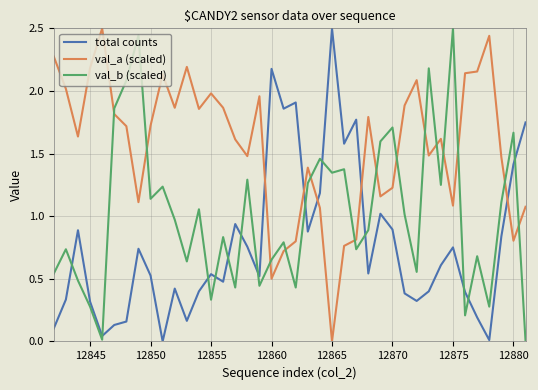

Is this an area chart (filled region under the line)?

No